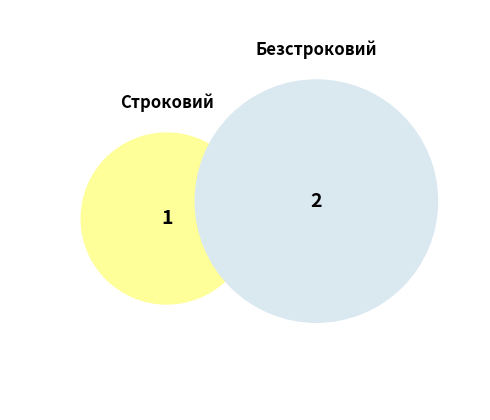

Which slice is the largest?

Безстроковий